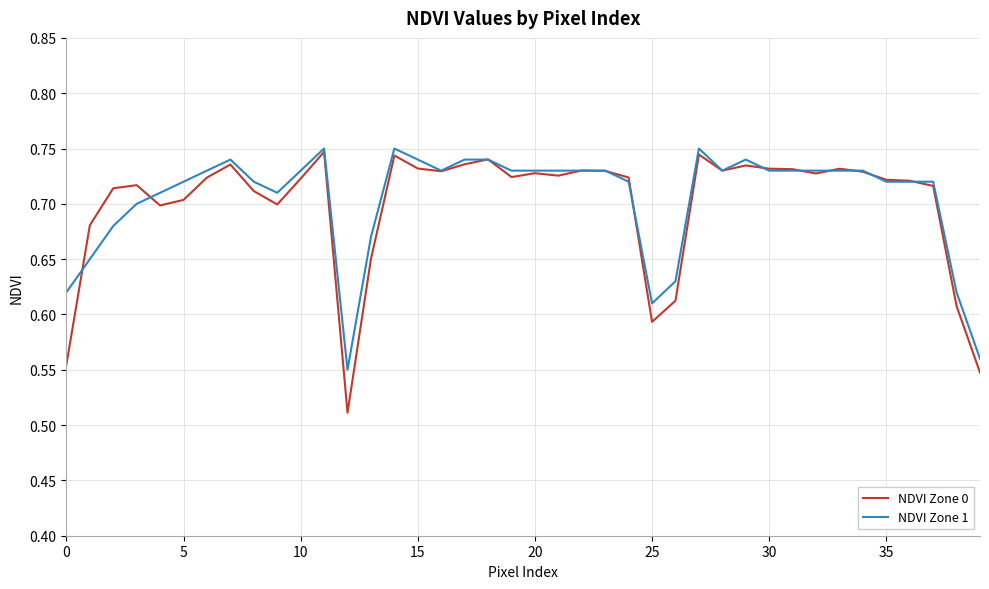

Which series has the largest range (max minus min)?

NDVI Zone 0